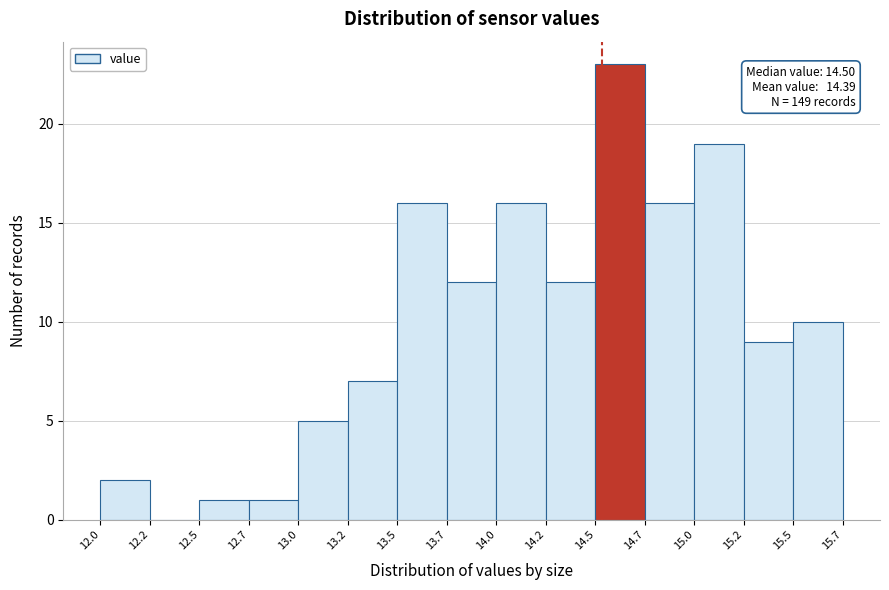

Reading left to right, what are all the values shown in this chart?

12.0=2	12.2=0	12.5=1	12.7=1	13.0=5	13.2=7	13.5=16	13.7=12	14.0=16	14.2=12	14.5=23	14.7=16	15.0=19	15.2=9	15.5=10